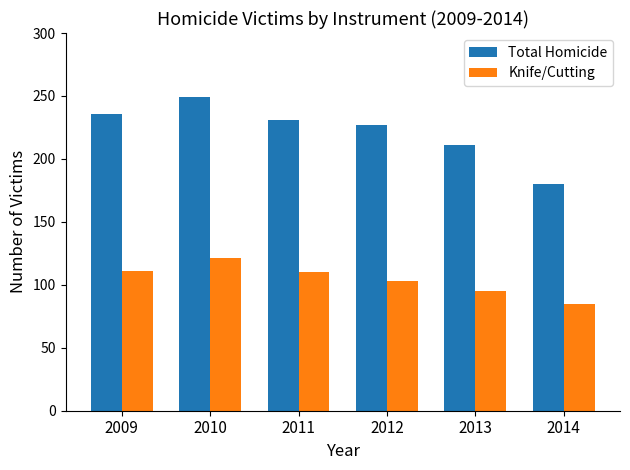

How many data points in Total Homicide are less than 231?

3